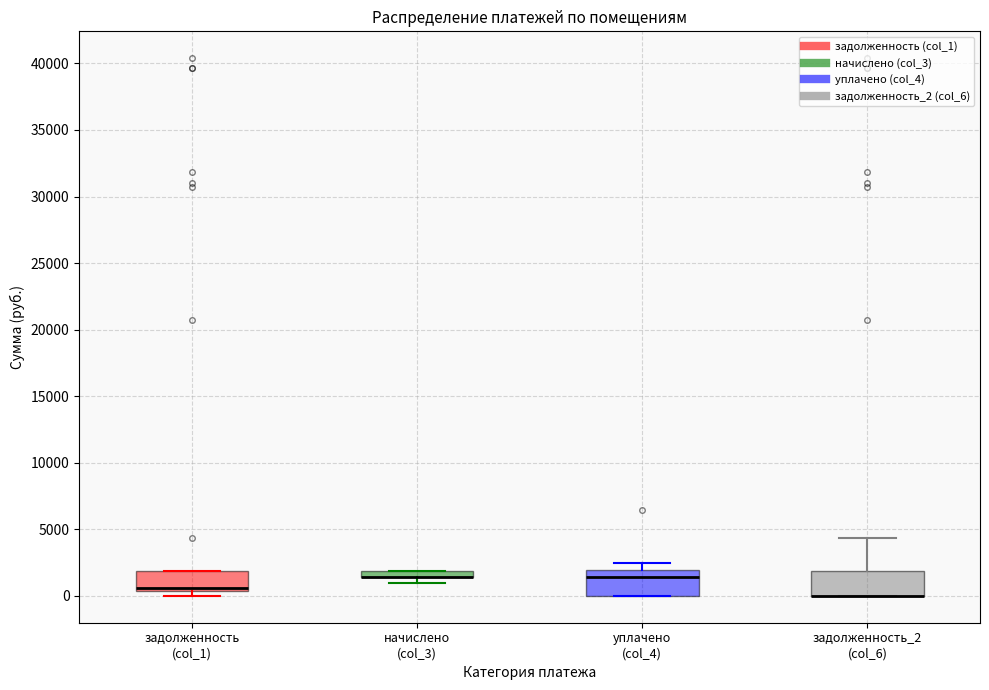

Where does the upper whisker of the box for задолженность_2 (col_6) end on the y-axis? The values are not printed on the chart, so give them approximately, as read against the axis.

4500